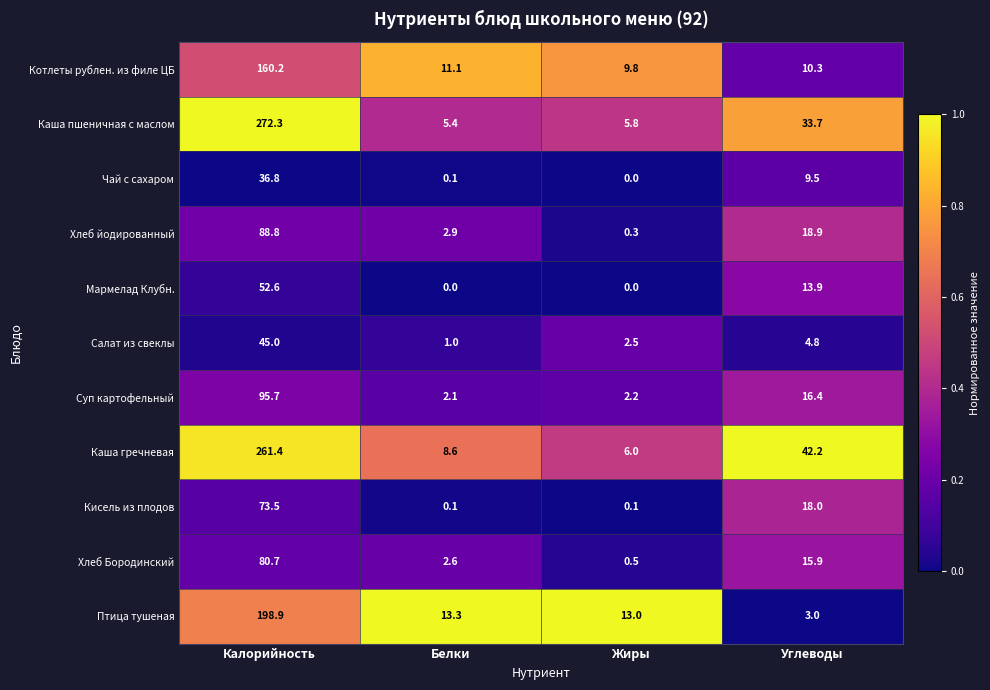

At which category is the sum across all series the highest?

Калорийность